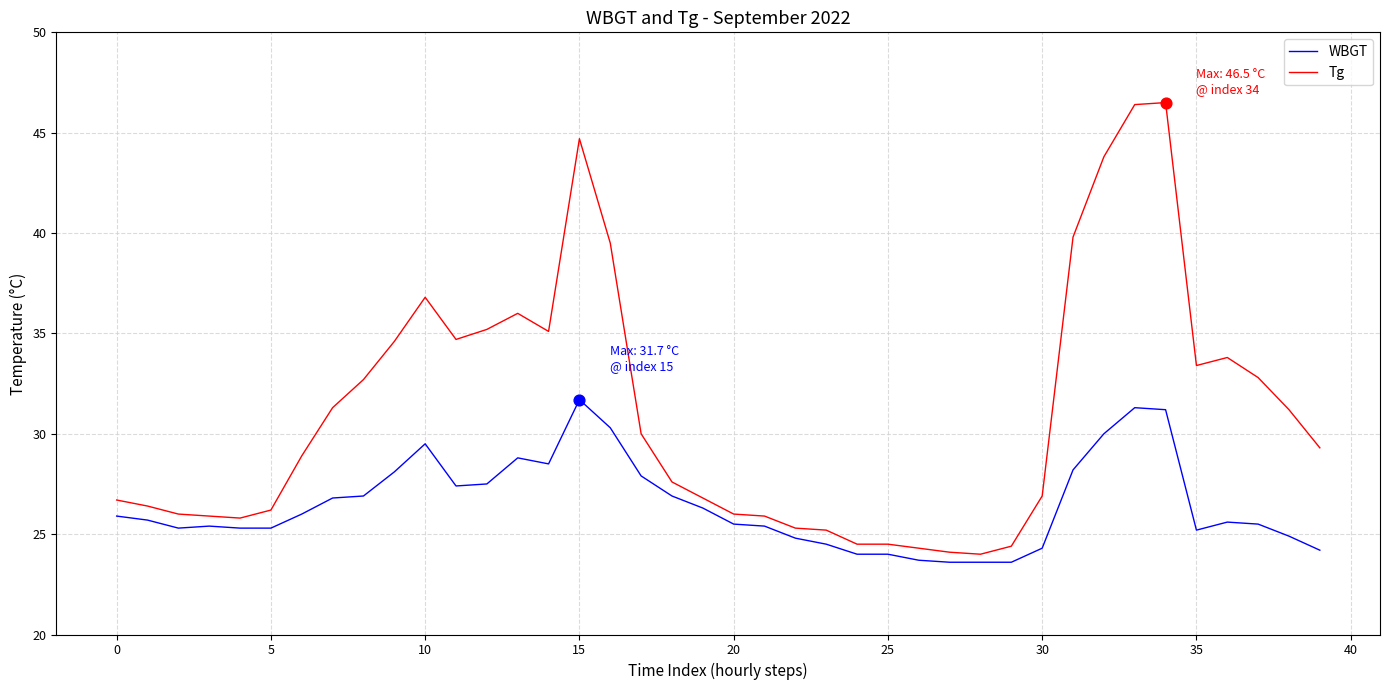

Which series has the largest range (max minus min)?

Tg